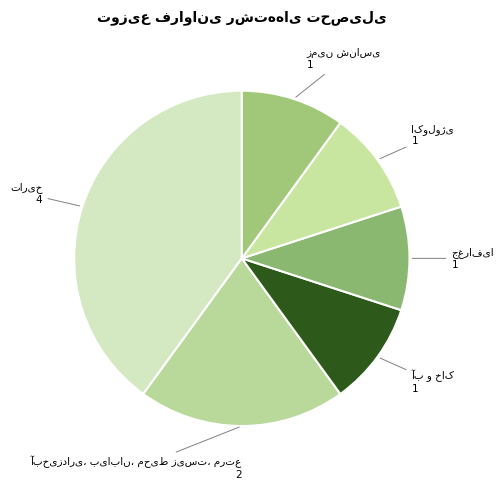

To the nearest percent, what is the difference between the largest and smallest slice percentages?

30%